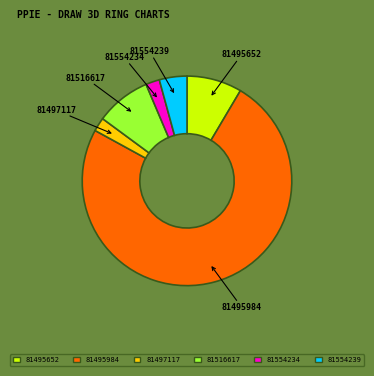

Which has a higher value, 81554239 or 81495984?

81495984